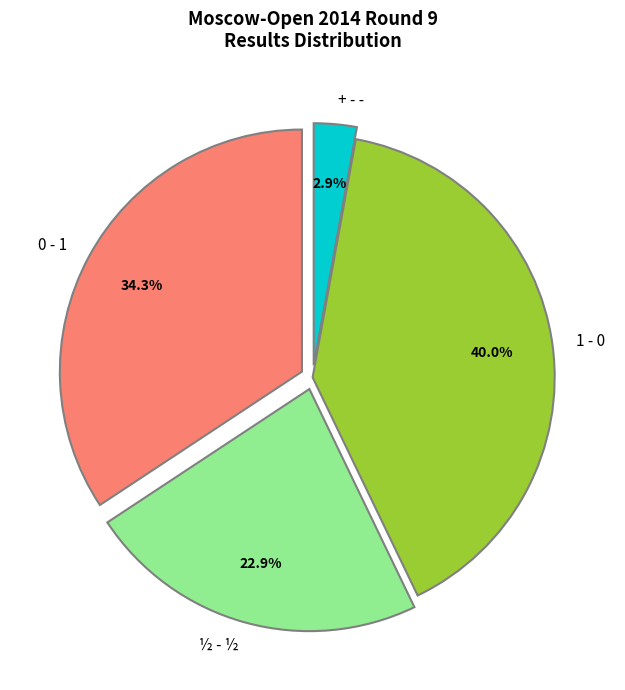

What portion of the pie excludes 1 - 0?

60.0%